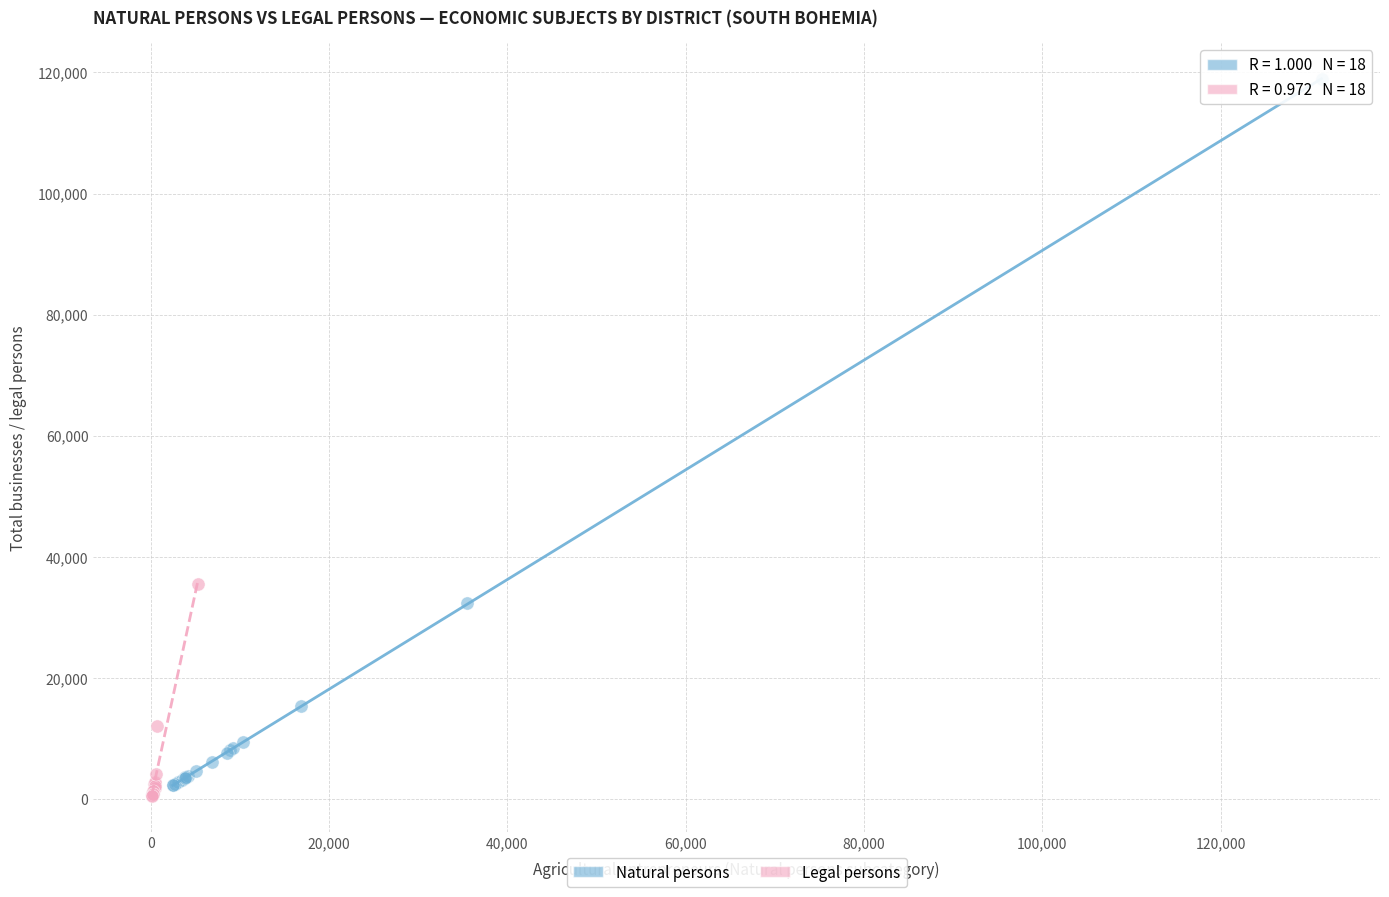

Which series contains the highest Y value?

Natural persons